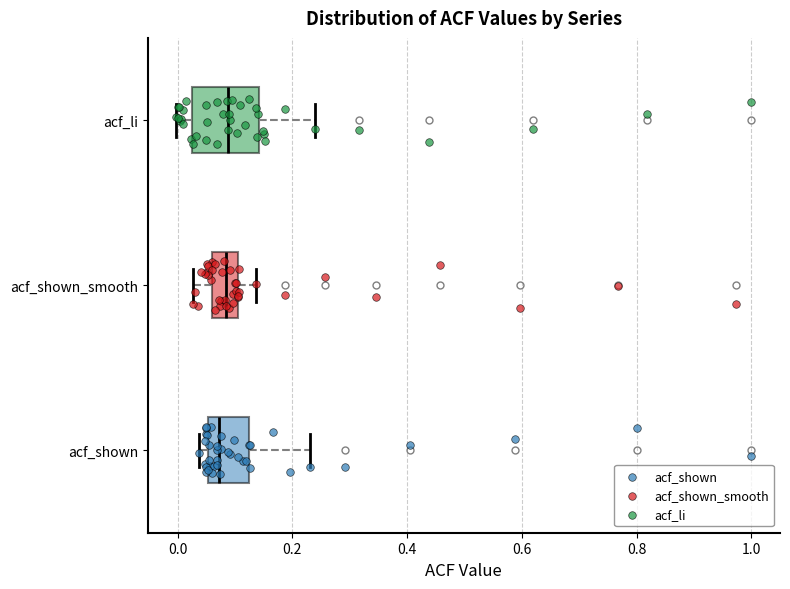

Where does the median line of the box for acf_shown sit on the x-axis? The values are not printed on the chart, so give them approximately, as read against the axis.

0.08